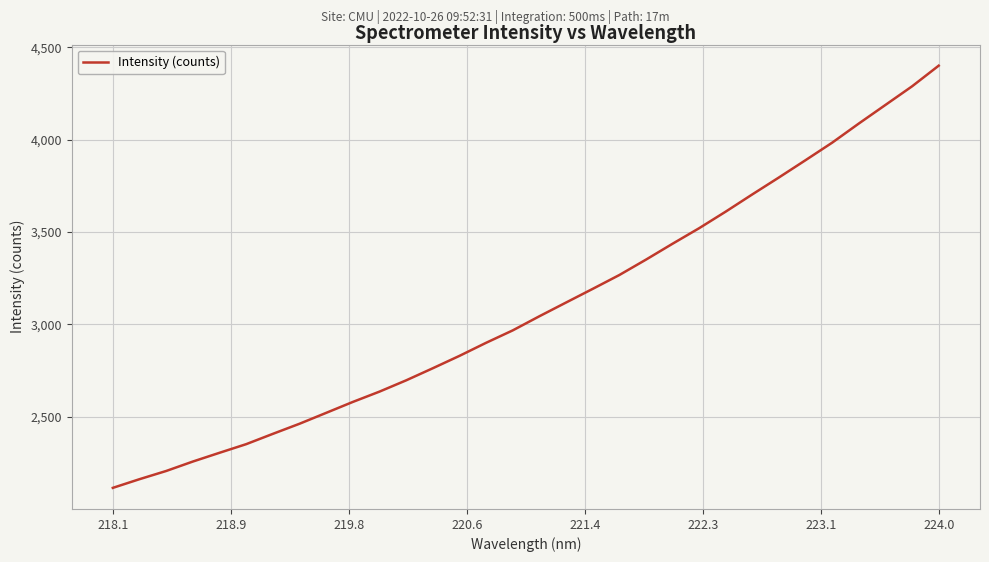

What is the smallest value displayed?

2114.8